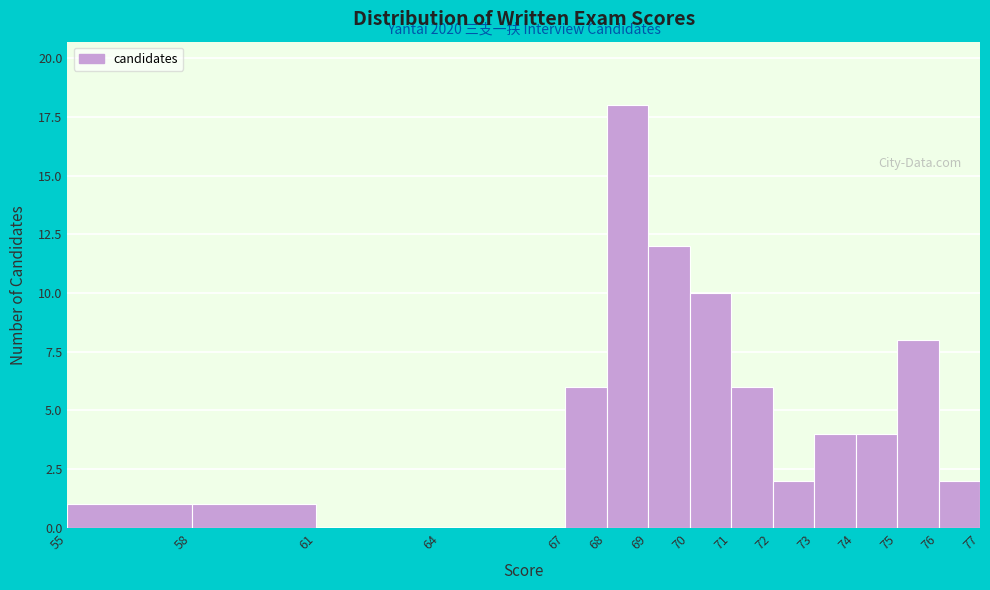

Over which range of the x-axis is the bar tallest?

68 to 69